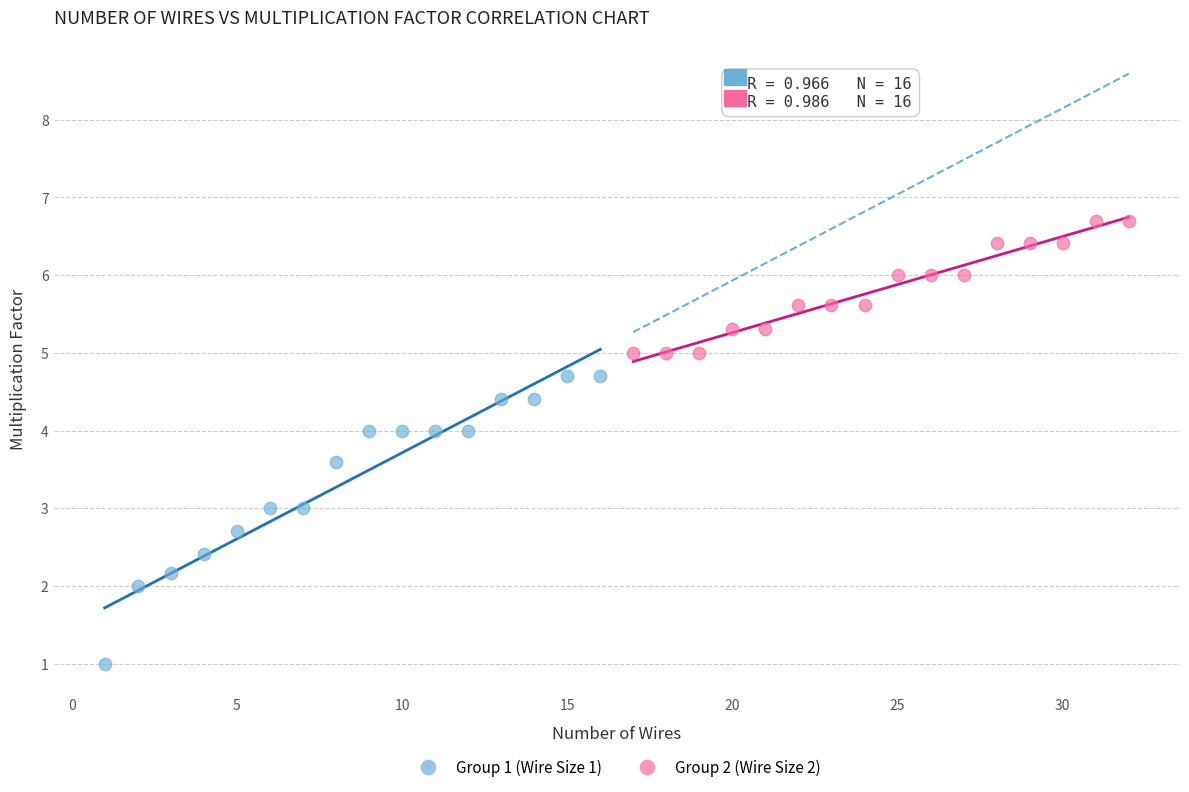

Which series has the widest spread of Y values?

Group 1 (Wire Size 1)